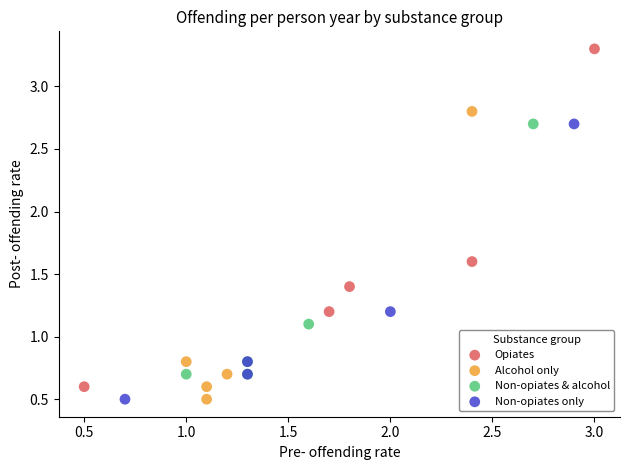

Which series contains the highest Y value?

Opiates